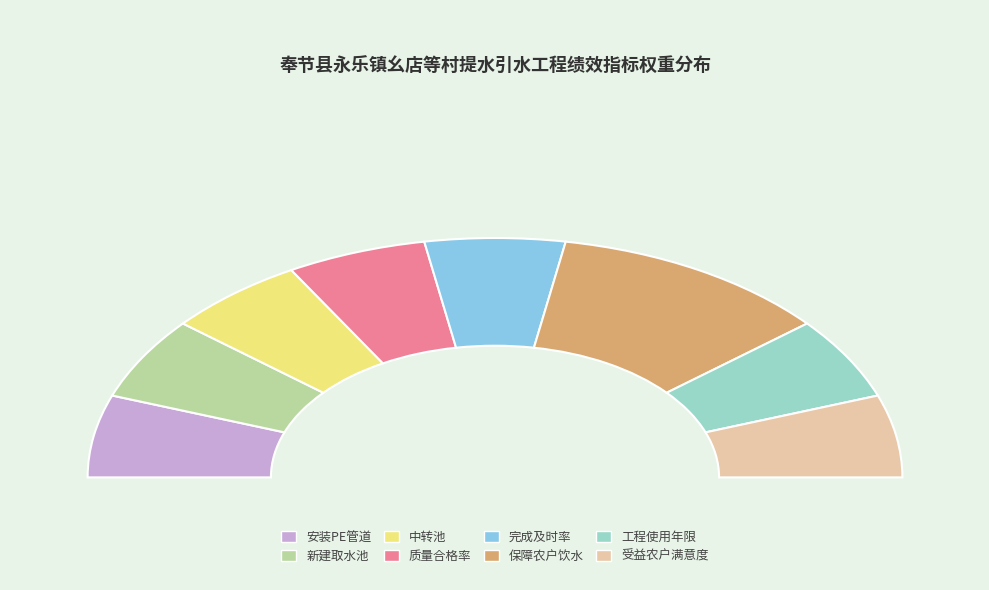

To the nearest percent, what is the average slice percentage?

12%